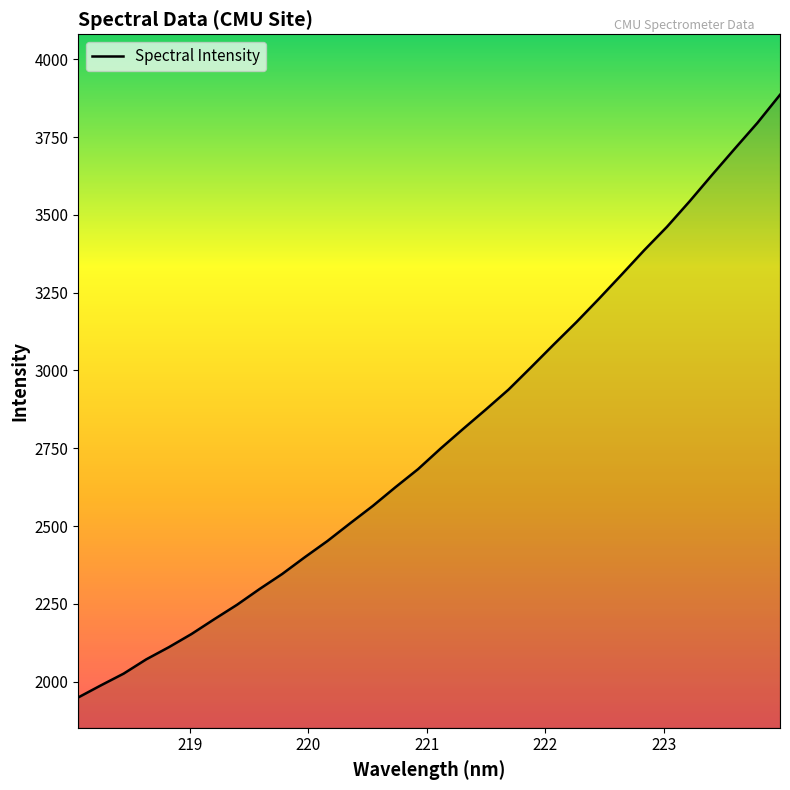

What is the difference between the maximum and minimum values?

1935.8